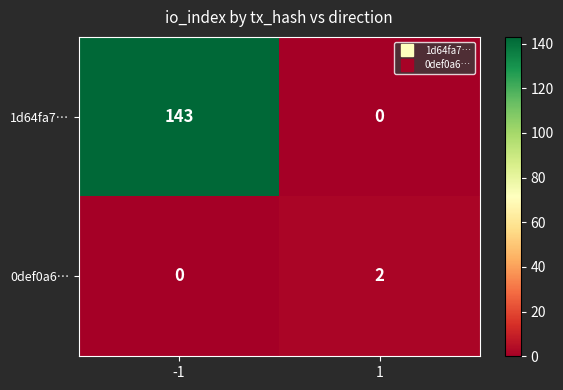

The 0def0a6… series shows -1 at -1. True or false?

False